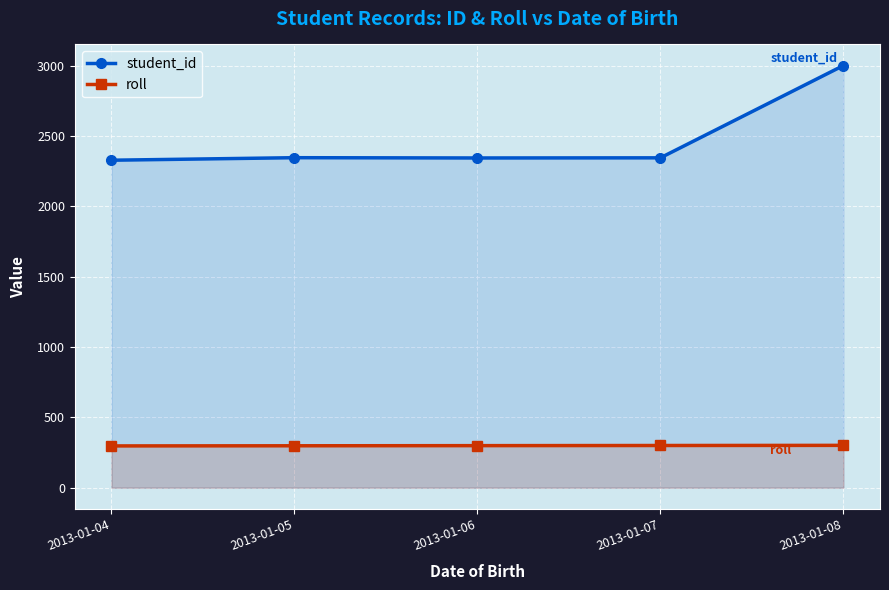

How many lines are shown in the chart?

2